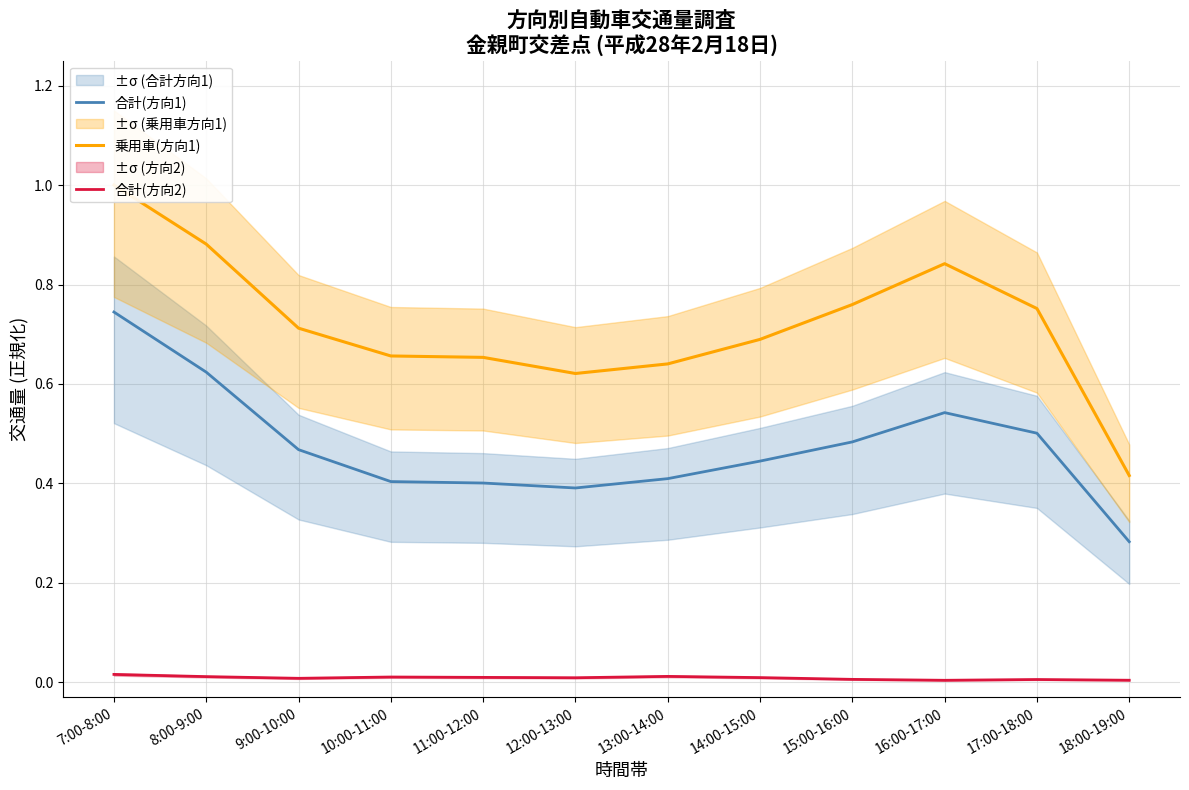

How many interior local valleys does the 合計(方向1) series have?

1